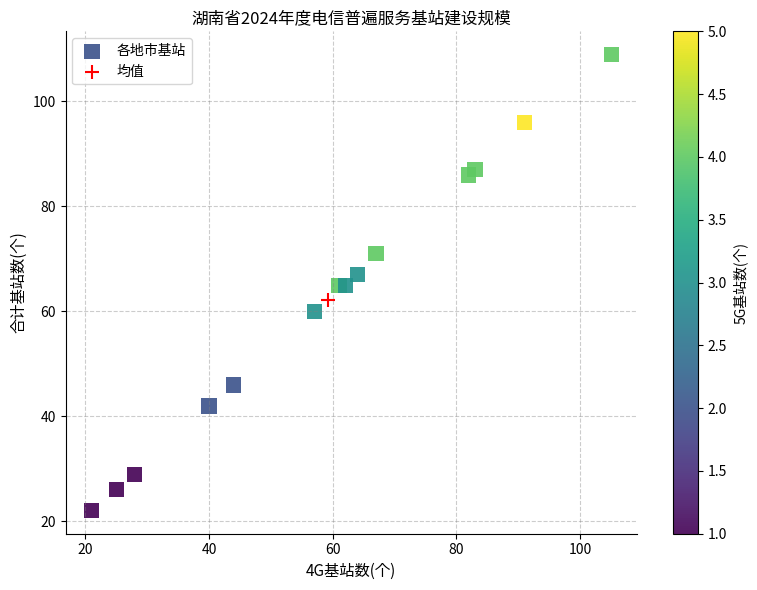

What are all the series names shown in the legend?

各地市基站, 均值